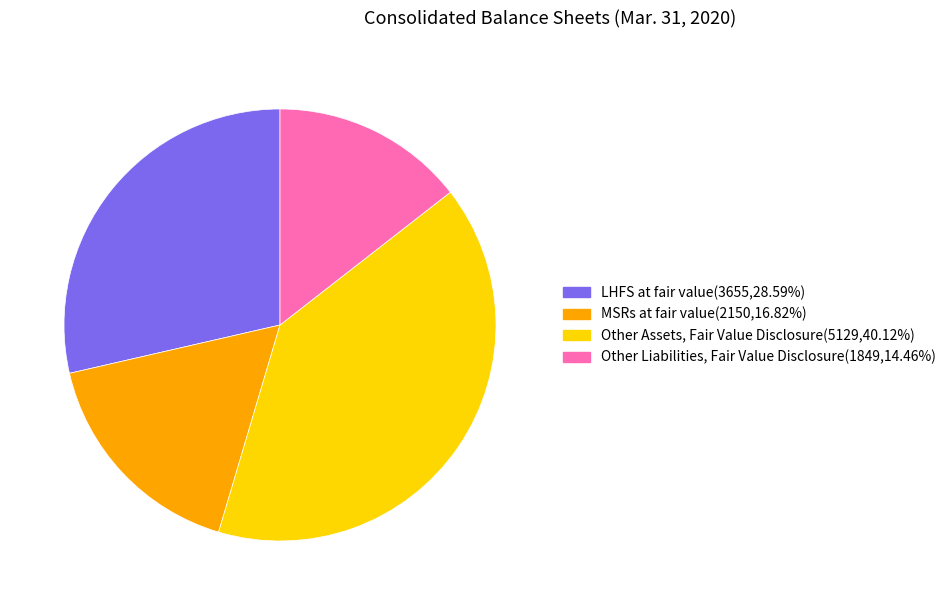

What is the largest slice in the pie chart?

Other Assets, Fair Value Disclosure